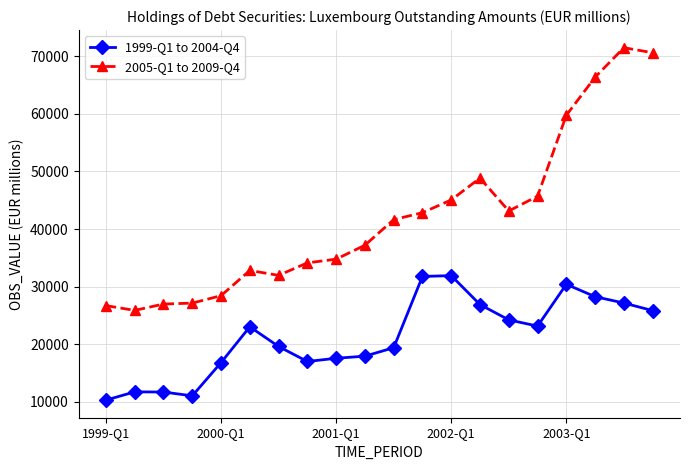

How many distinct data groups are displayed?

2